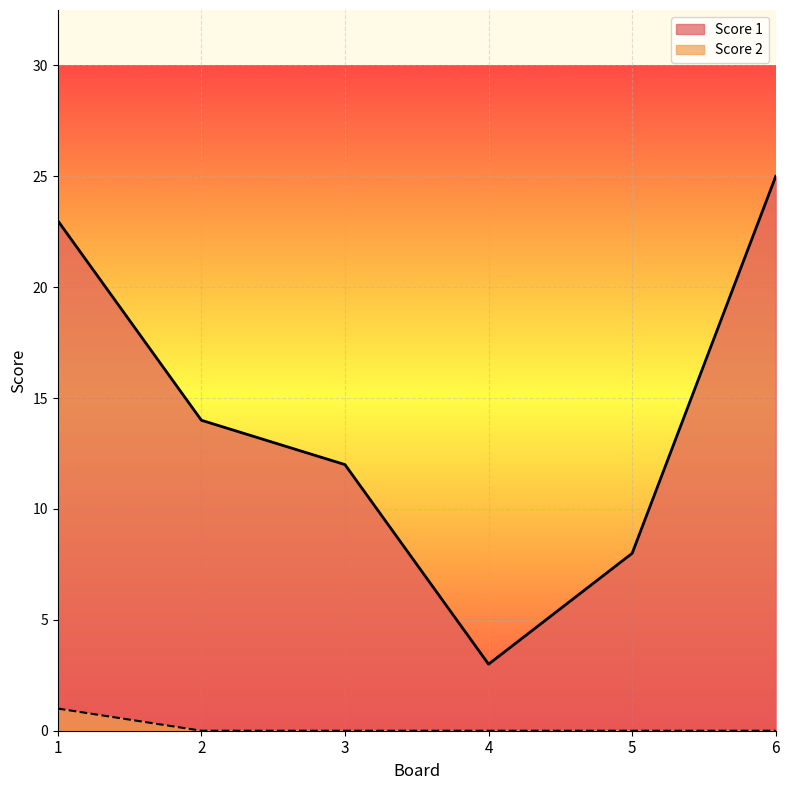

The value of Score 1 at 2 is 14. True or false?

True